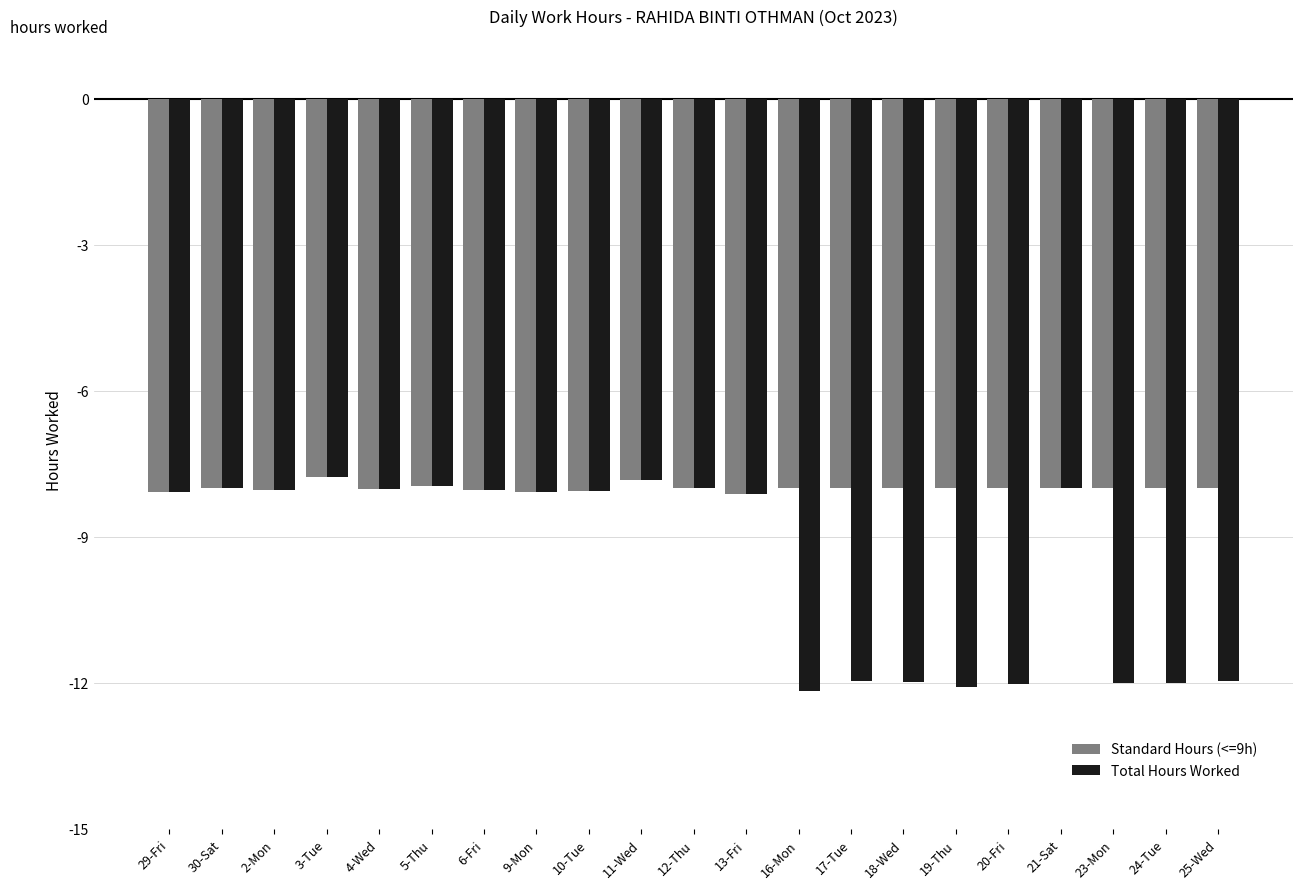

List the series in order of their overall mean, highest first.

Standard Hours (<=9h), Total Hours Worked